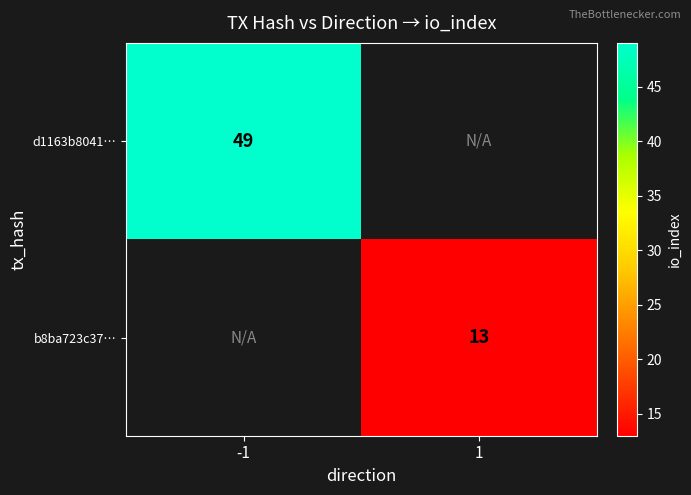

Is it true that b8ba723c37… equals 13 at 1?

True